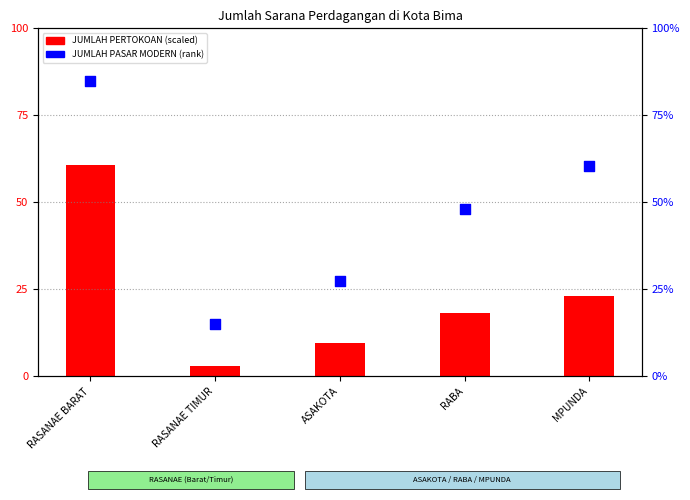

At which category is the sum across all series the highest?

RASANAE BARAT